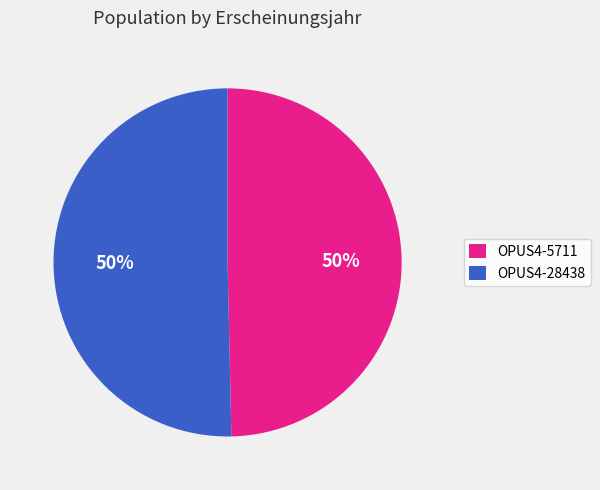

How many segments does this pie chart have?

2